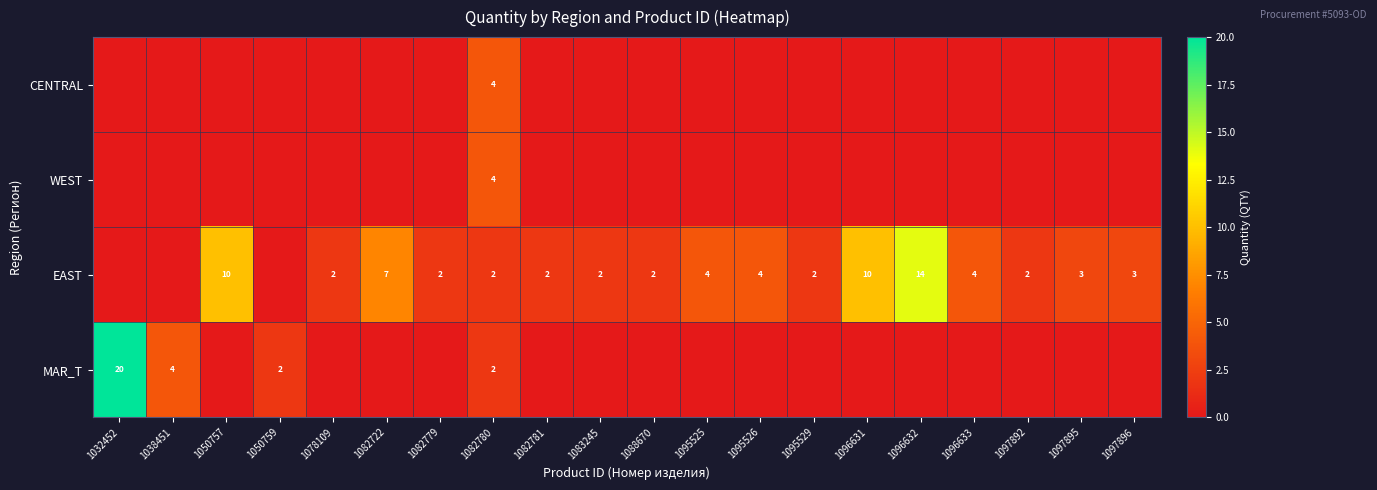

True or false: EAST has a value of 10 at 1050757.

True